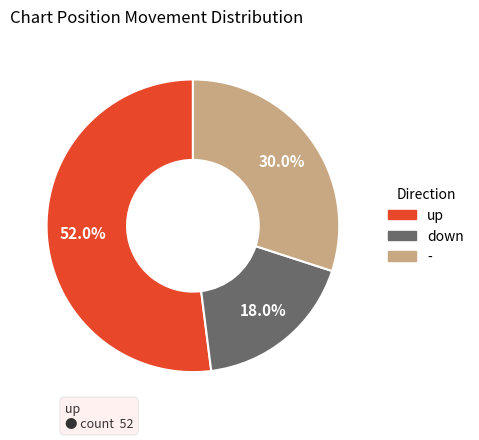

Which slice is the largest?

up